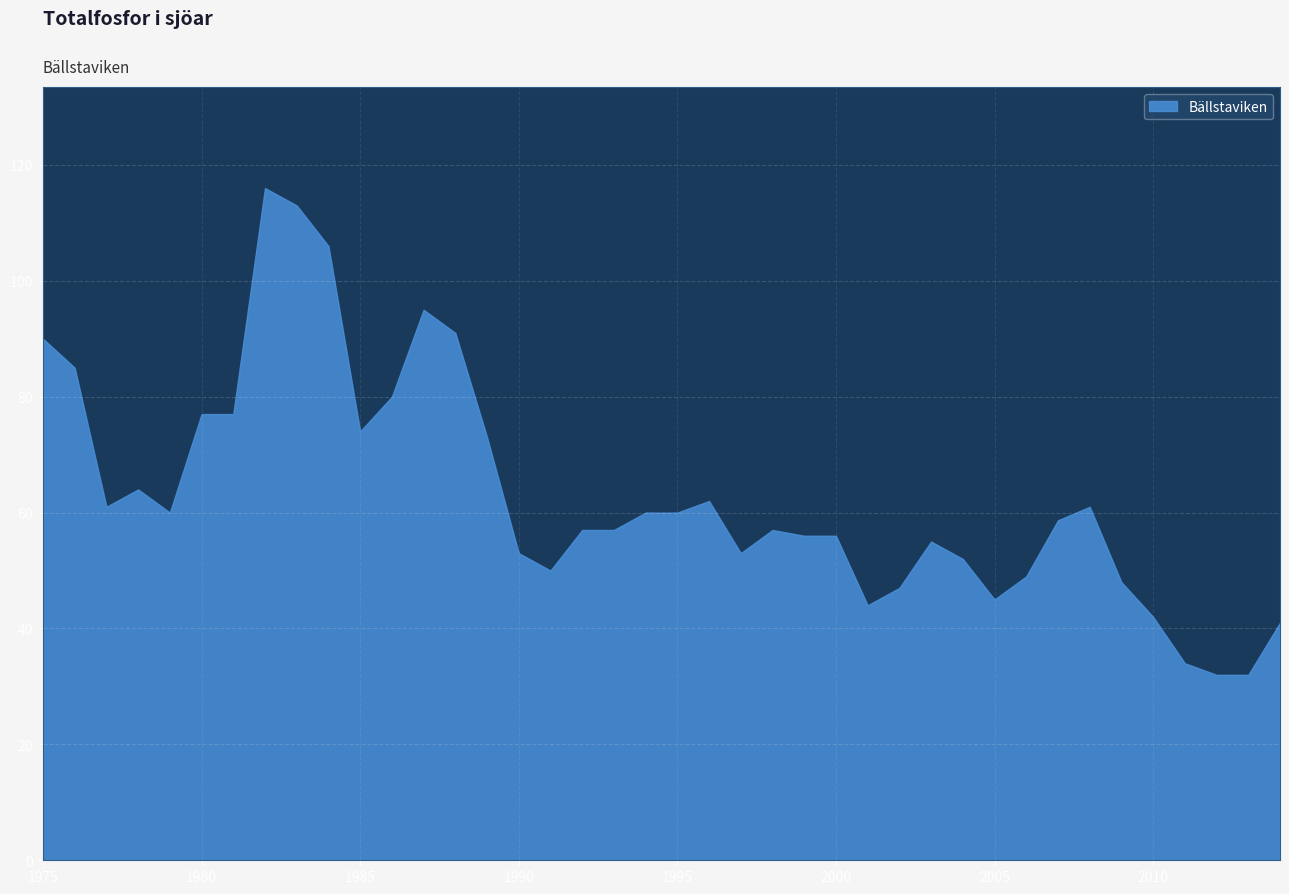

Which category has the lowest value across all series?

2012